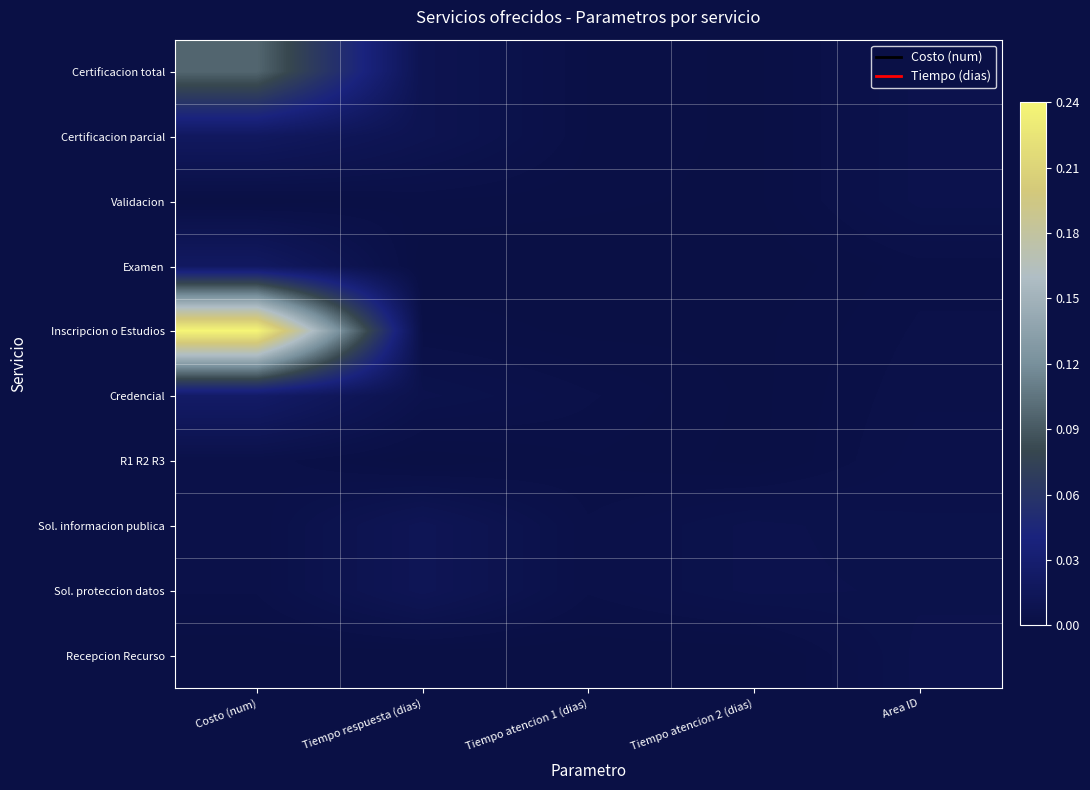

At which category is the sum across all series the highest?

Costo (num)